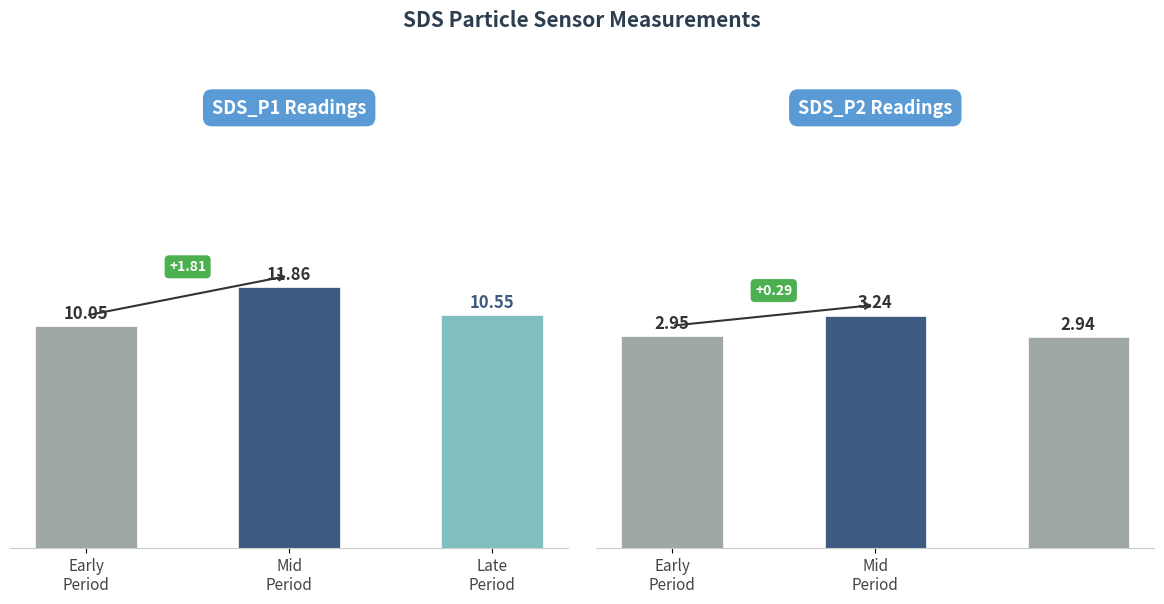

Rank the categories by SDS_P2 value from lowest to highest.

Late
Period, Early
Period, Mid
Period